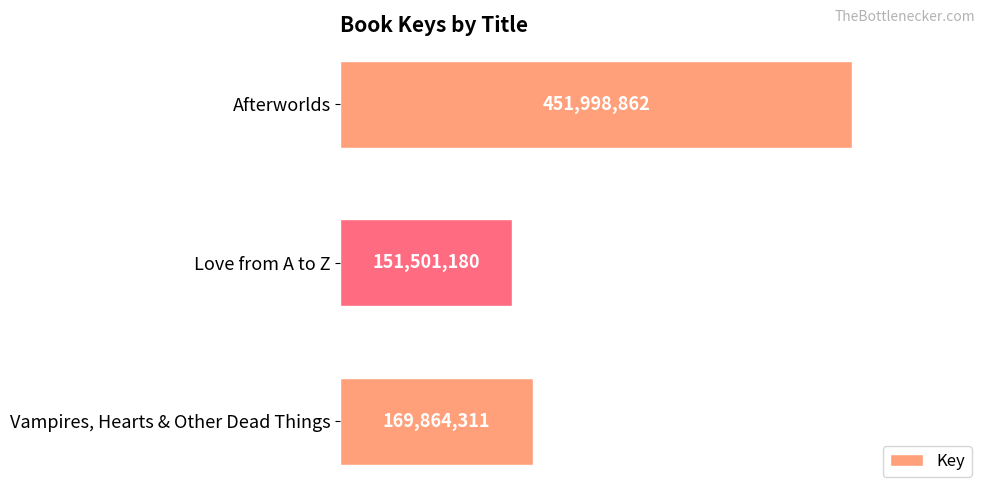

List the labels in order of value, largest first.

Afterworlds, Vampires, Hearts & Other Dead Things, Love from A to Z